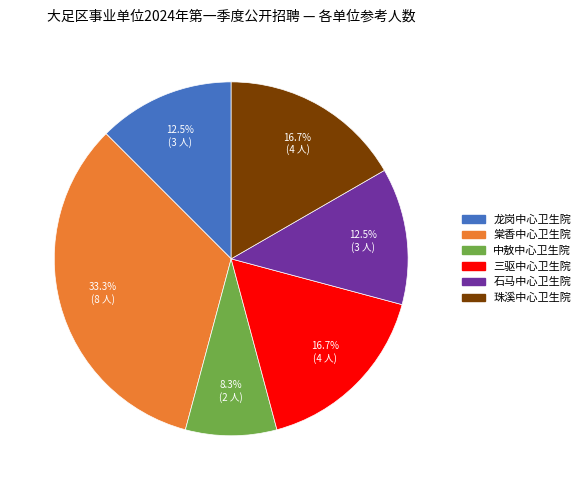

Does any single category account for the majority?

No